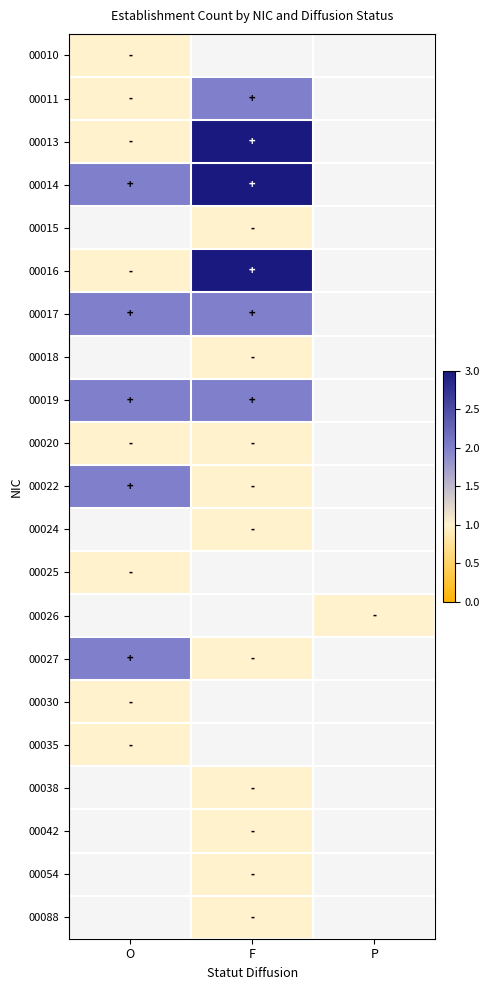

At how many categories does at least one series exceed 1?

2